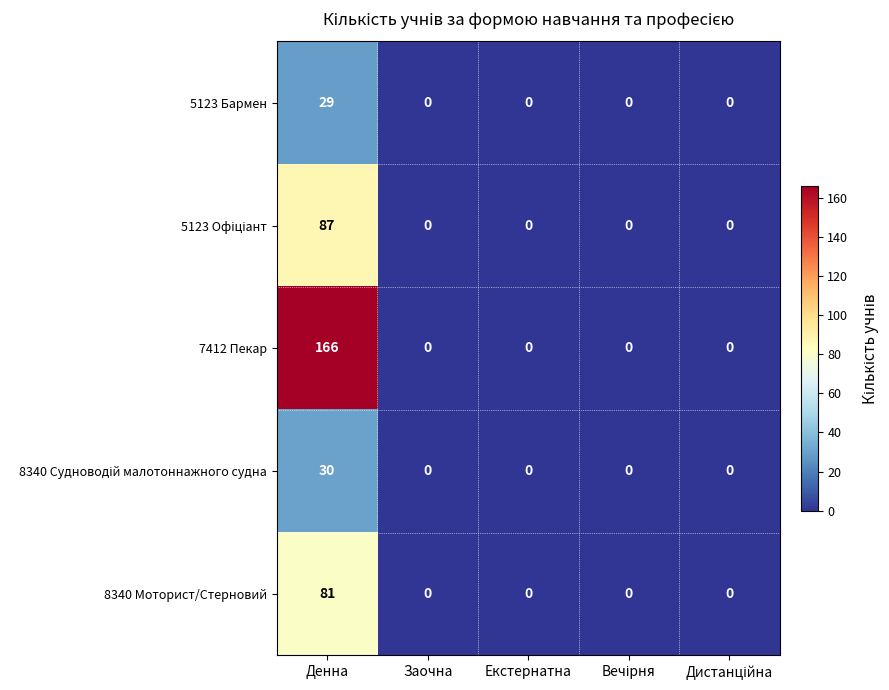

What is the highest value of the 5123 Бармен series?

29